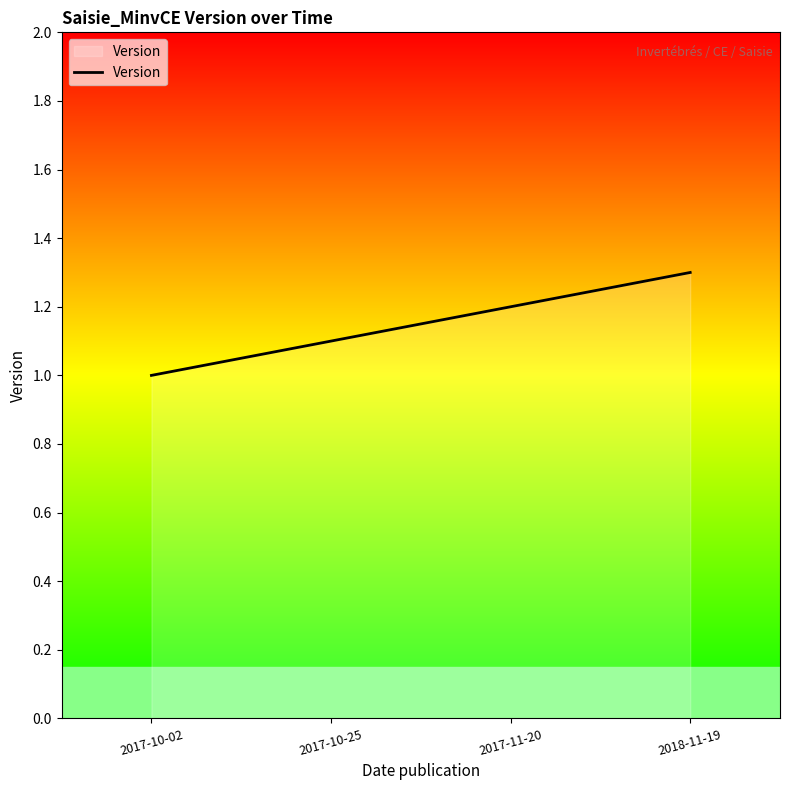

What is the maximum value shown in the chart?

1.3